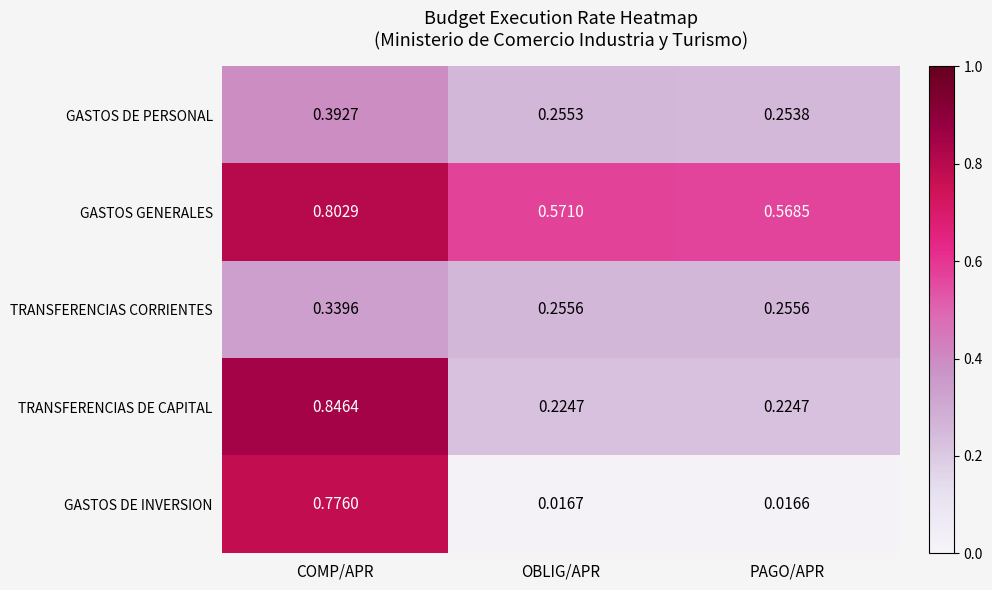

At OBLIG/APR, list the series in order from largest to smallest.

GASTOS GENERALES, TRANSFERENCIAS CORRIENTES, GASTOS DE PERSONAL, TRANSFERENCIAS DE CAPITAL, GASTOS DE INVERSION